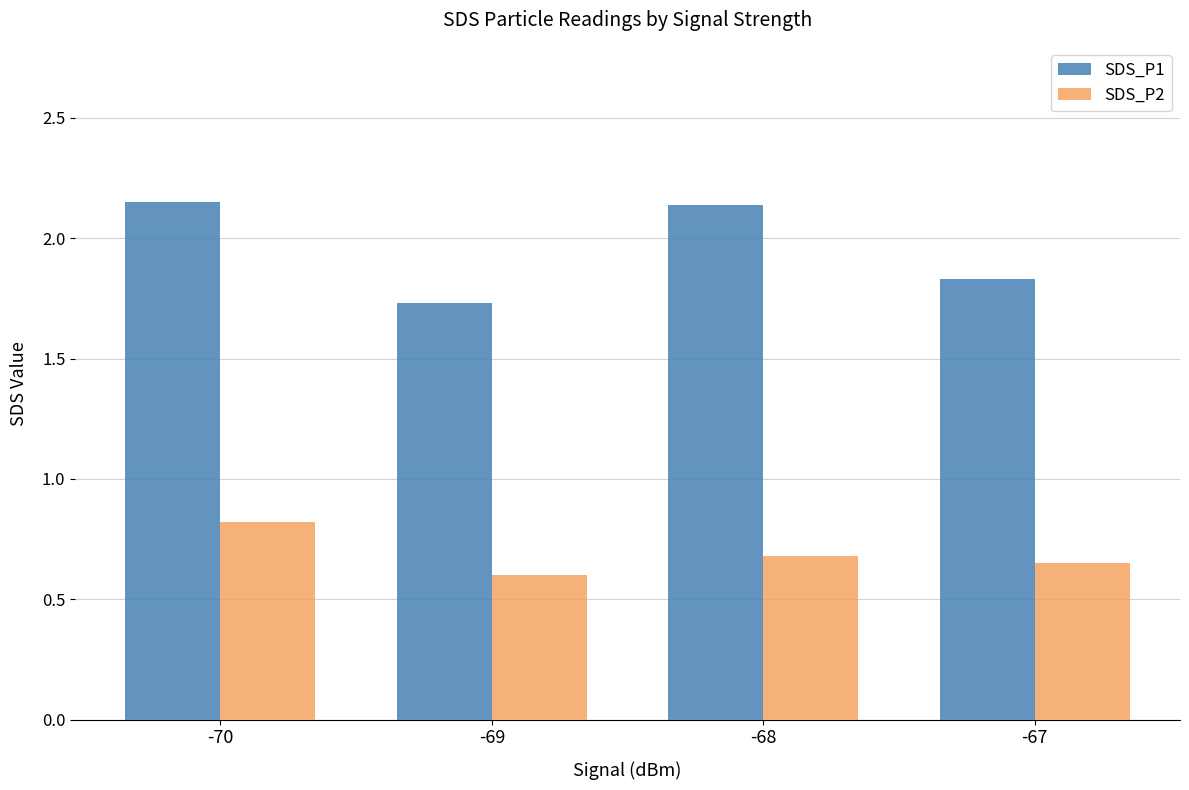

How many categories are shown in the chart?

4